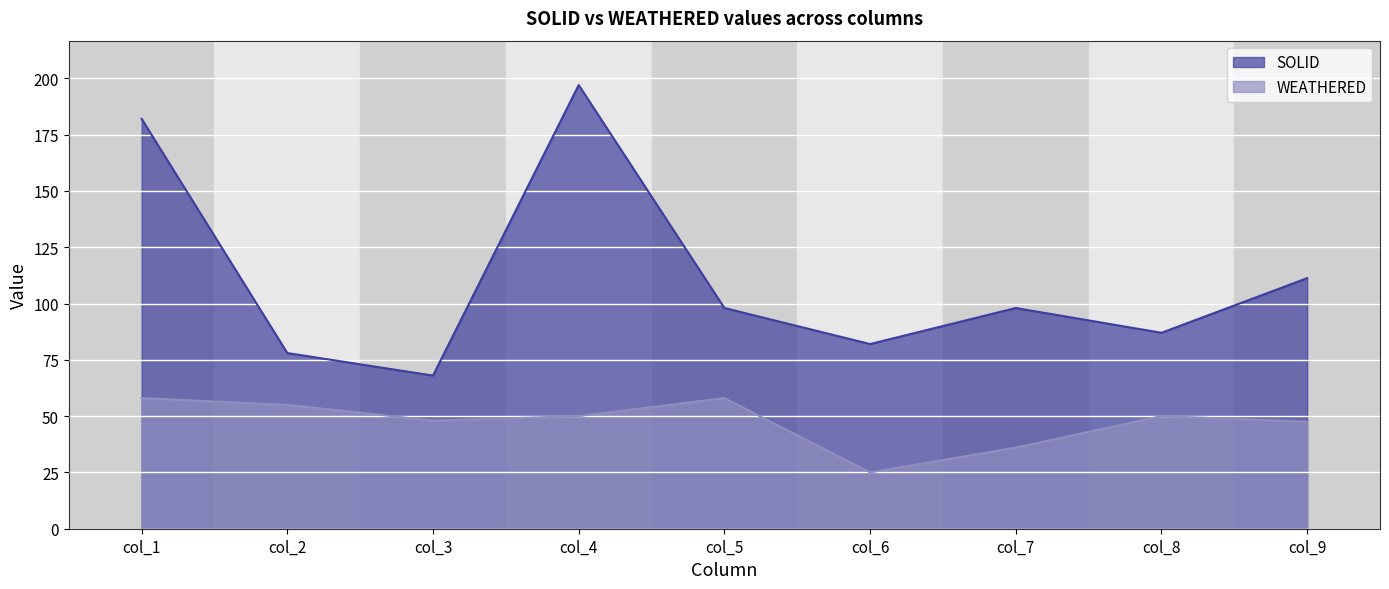

What are all the series names shown in the legend?

SOLID, WEATHERED